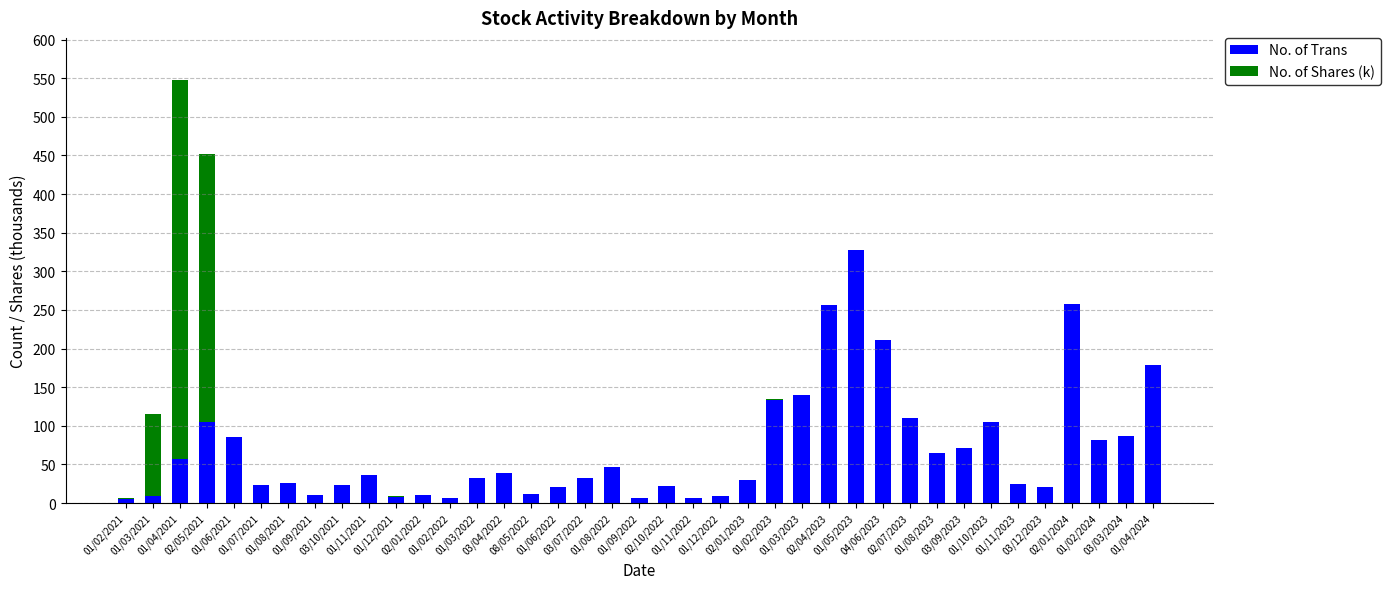

What is the approximate value of No. of Trans at 01/03/2023?

140.0